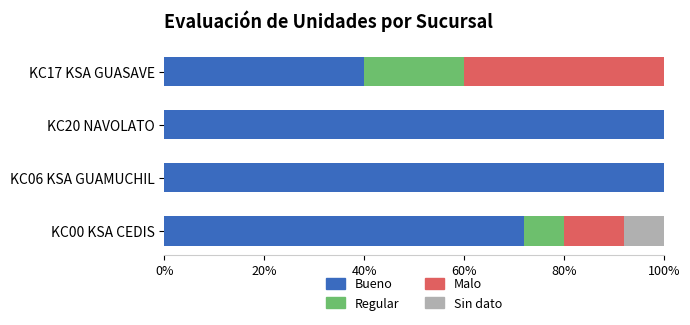

What are all the series names shown in the legend?

Bueno, Regular, Malo, Sin dato